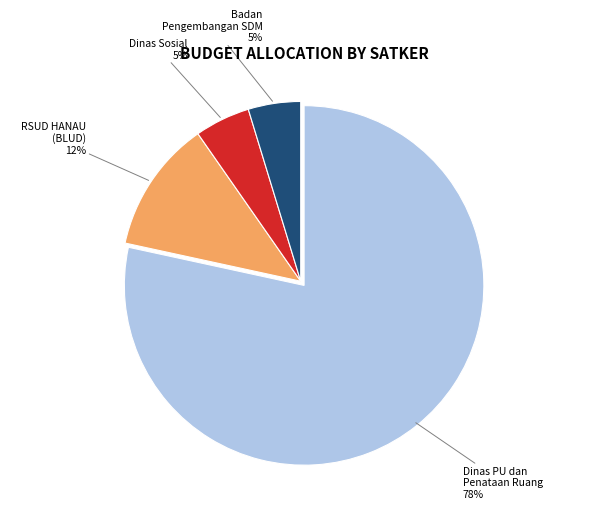

Count the number of slices in the pie.

4